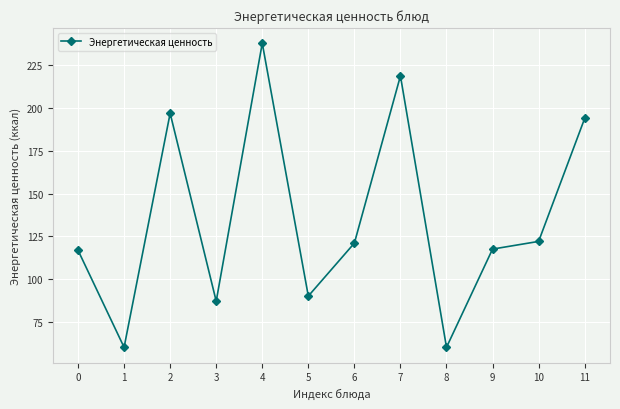

The chart shows a value of 29.0 at 5. True or false?

False